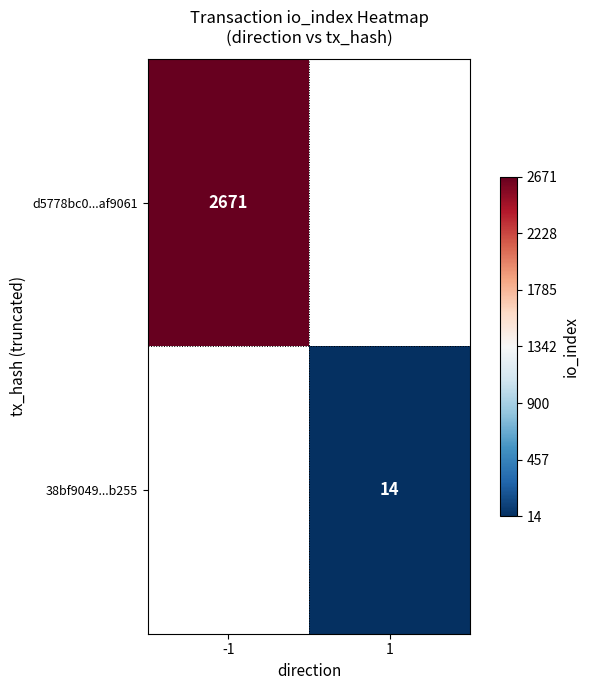

The d5778bc0...af9061 series shows 2671 at -1. True or false?

True